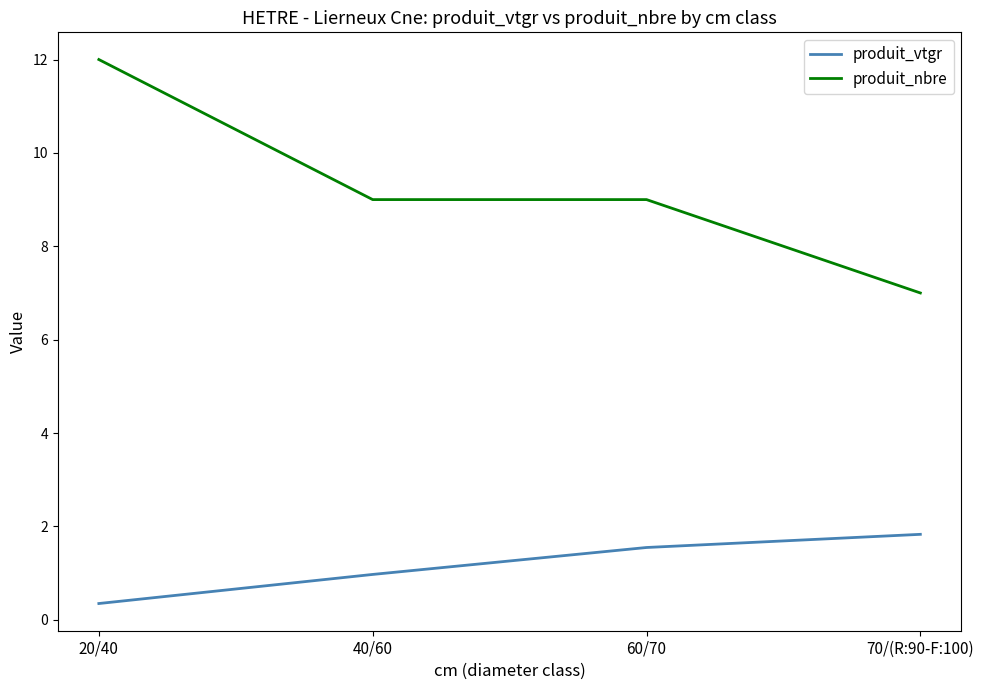

True or false: produit_nbre and produit_vtgr cross at least once.

False